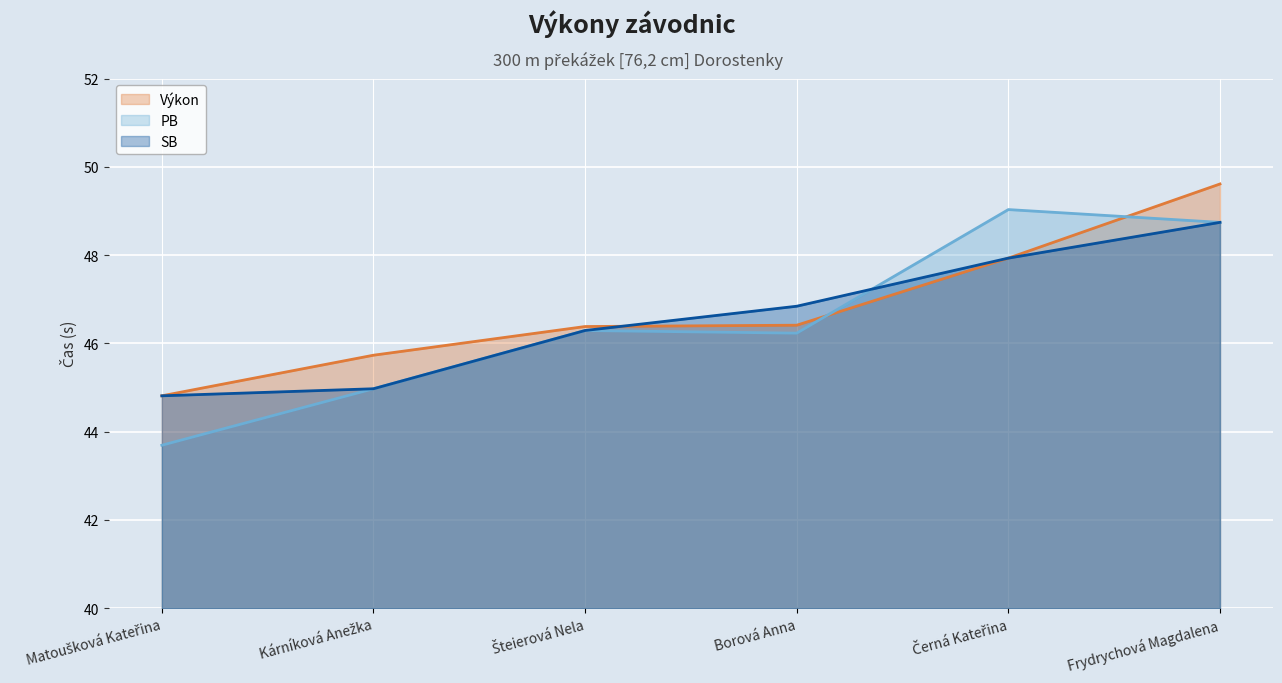

What is the total value across all series at Kárníková Anežka?

135.7